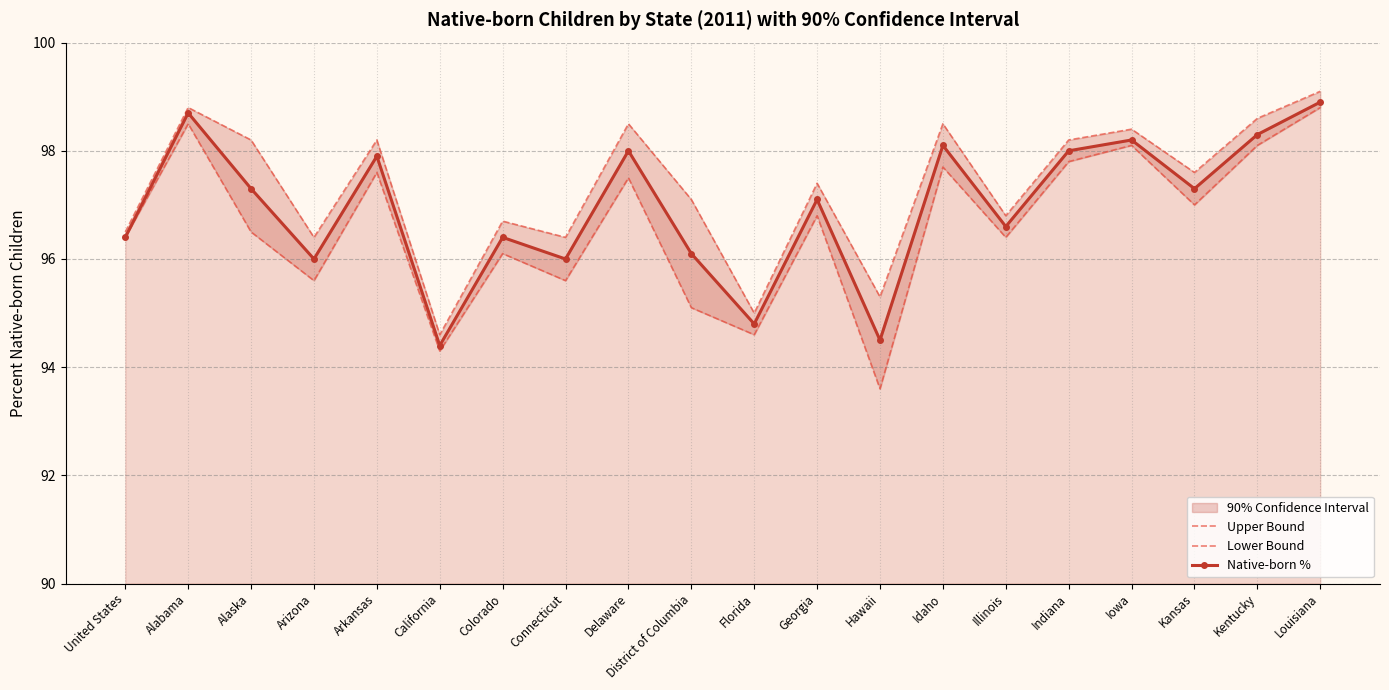

How many data points does each series have?

20